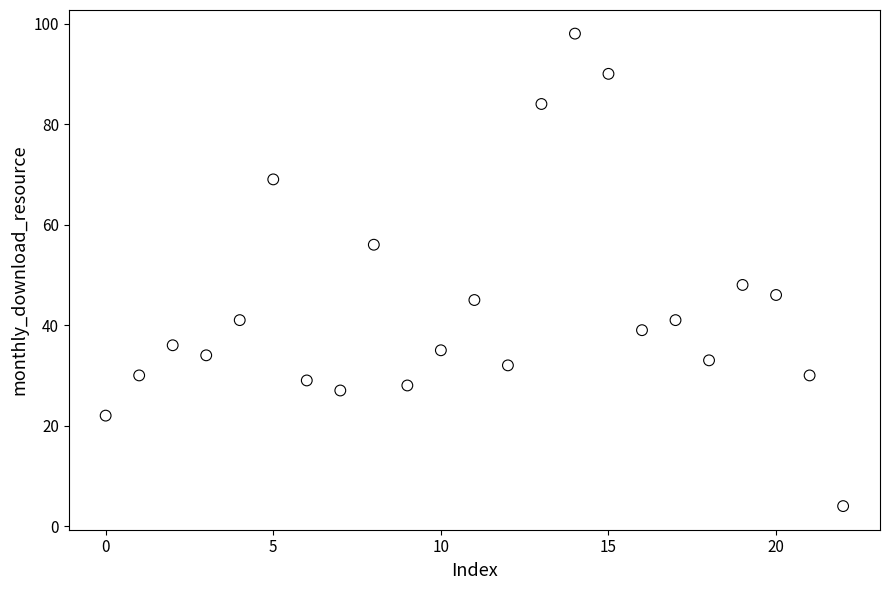

What Y value in the scatter plot is closest to 51?

48